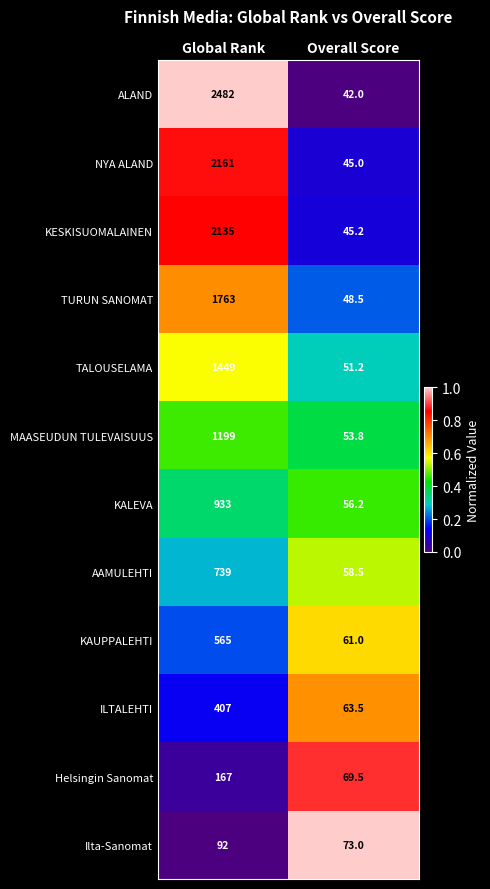

Reading right to left, what are all the values shown in this chart?

ALAND: Overall Score=42.0	Global Rank=2482.0
NYA ALAND: Overall Score=45.0	Global Rank=2161.0
KESKISUOMALAINEN: Overall Score=45.2	Global Rank=2135.0
TURUN SANOMAT: Overall Score=48.5	Global Rank=1763.0
TALOUSELAMA: Overall Score=51.2	Global Rank=1449.0
MAASEUDUN TULEVAISUUS: Overall Score=53.8	Global Rank=1199.0
KALEVA: Overall Score=56.2	Global Rank=933.0
AAMULEHTI: Overall Score=58.5	Global Rank=739.0
KAUPPALEHTI: Overall Score=61.0	Global Rank=565.0
ILTALEHTI: Overall Score=63.5	Global Rank=407.0
Helsingin Sanomat: Overall Score=69.5	Global Rank=167.0
Ilta-Sanomat: Overall Score=73.0	Global Rank=92.0